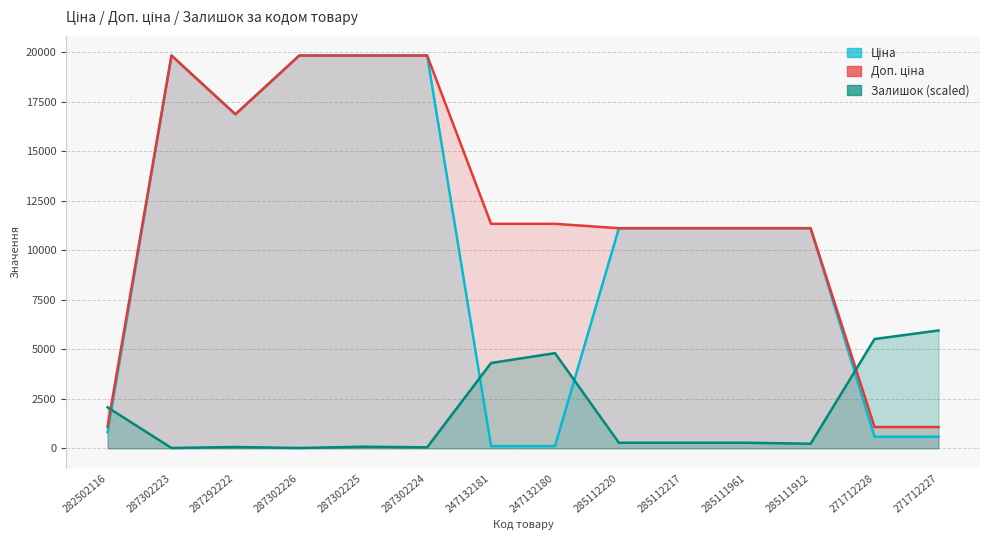

How many data points in Залишок are less than 281?

6